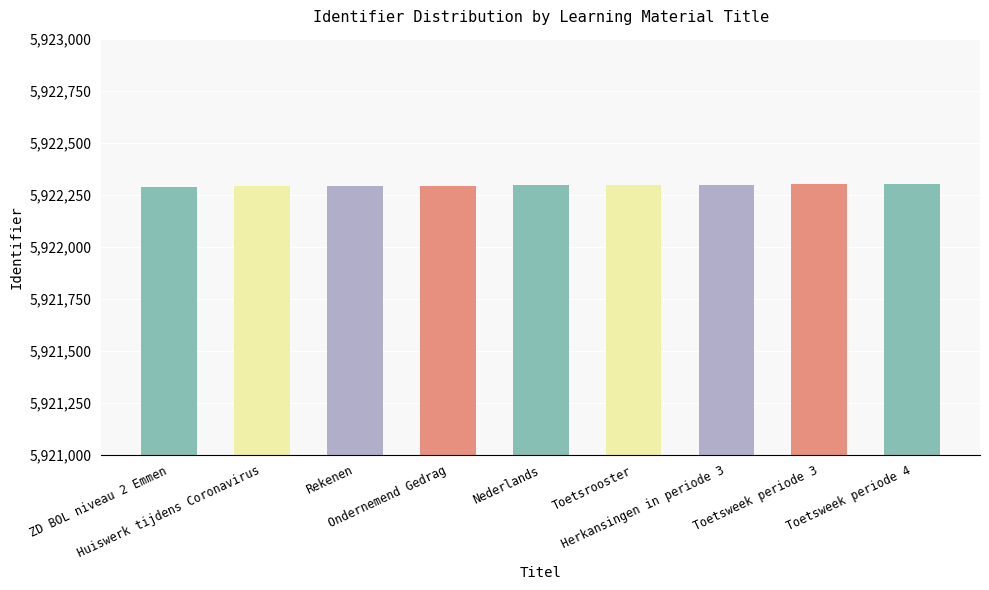

What is the greatest value displayed?

5922302